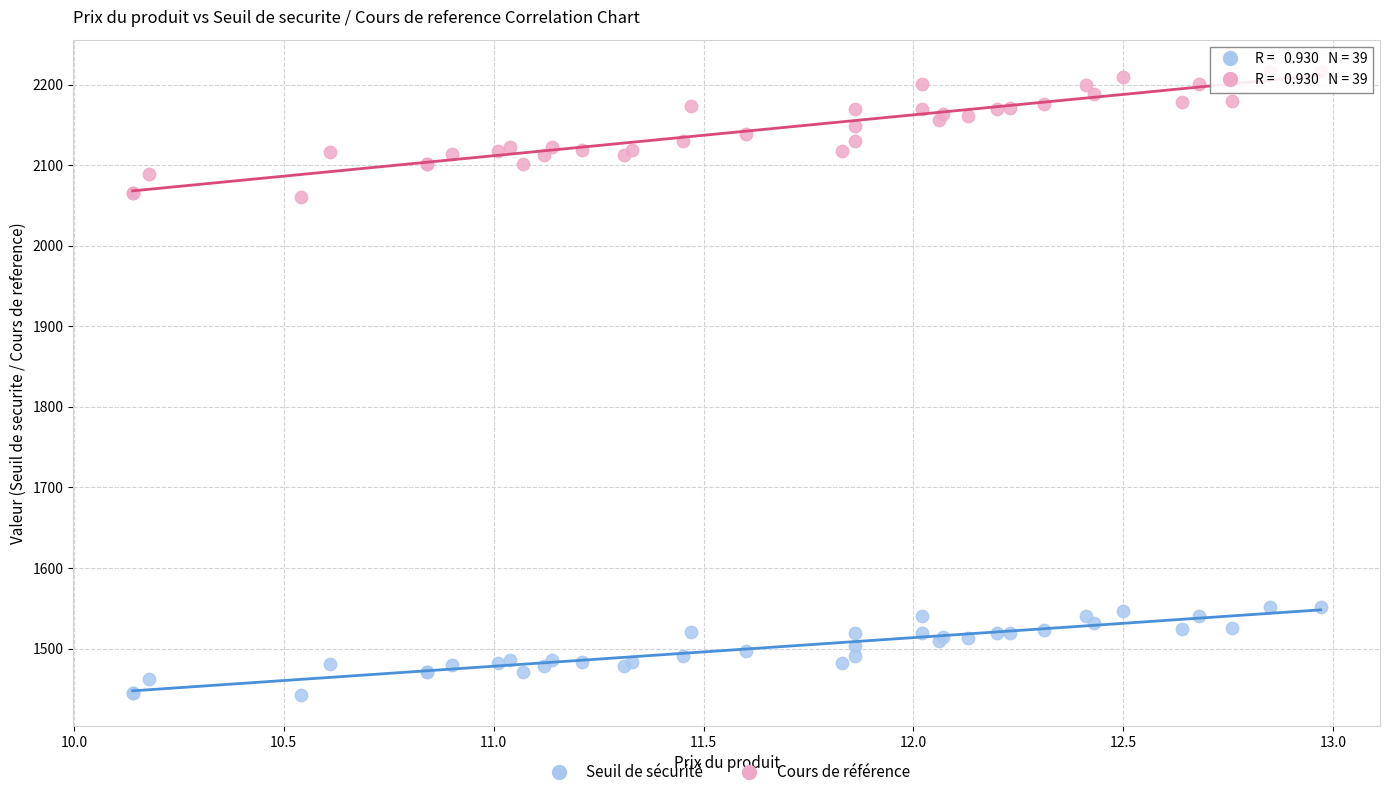

Which series has the widest spread of Y values?

Cours de référence